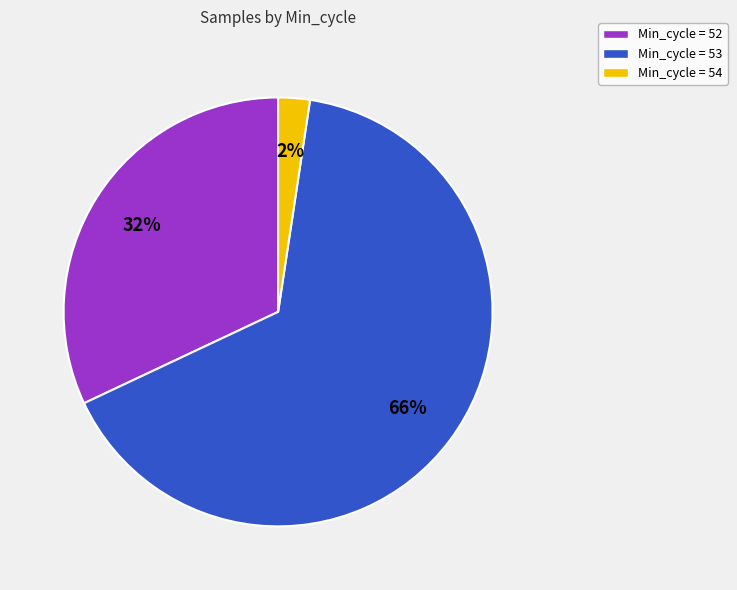

What is the smallest slice in the pie chart?

Min_cycle = 54